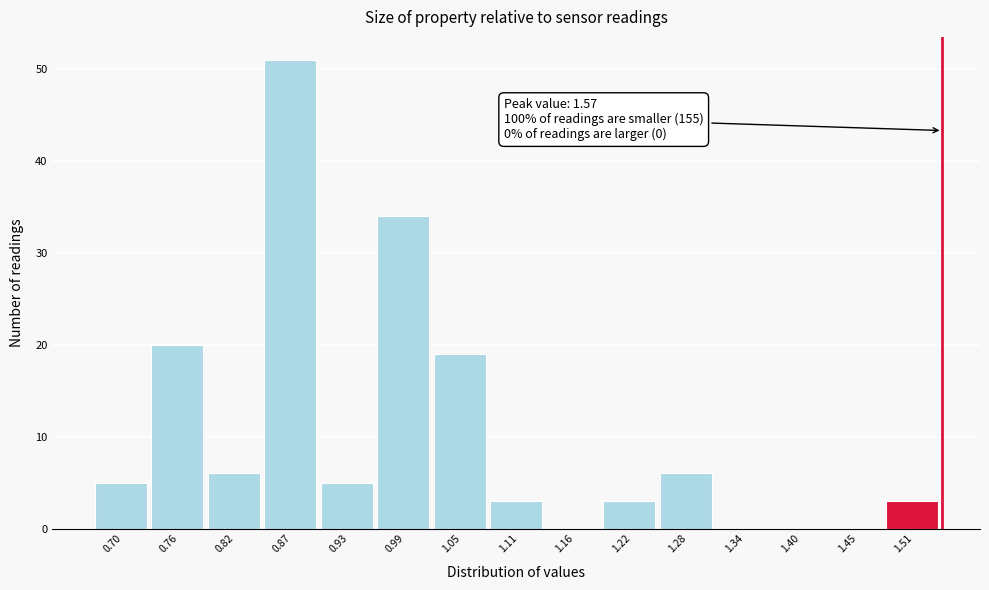

Reading left to right, what are all the values shown in this chart?

0.70=5	0.76=20	0.82=6	0.87=51	0.93=5	0.99=34	1.05=19	1.11=3	1.16=0	1.22=3	1.28=6	1.34=0	1.40=0	1.45=0	1.51=3